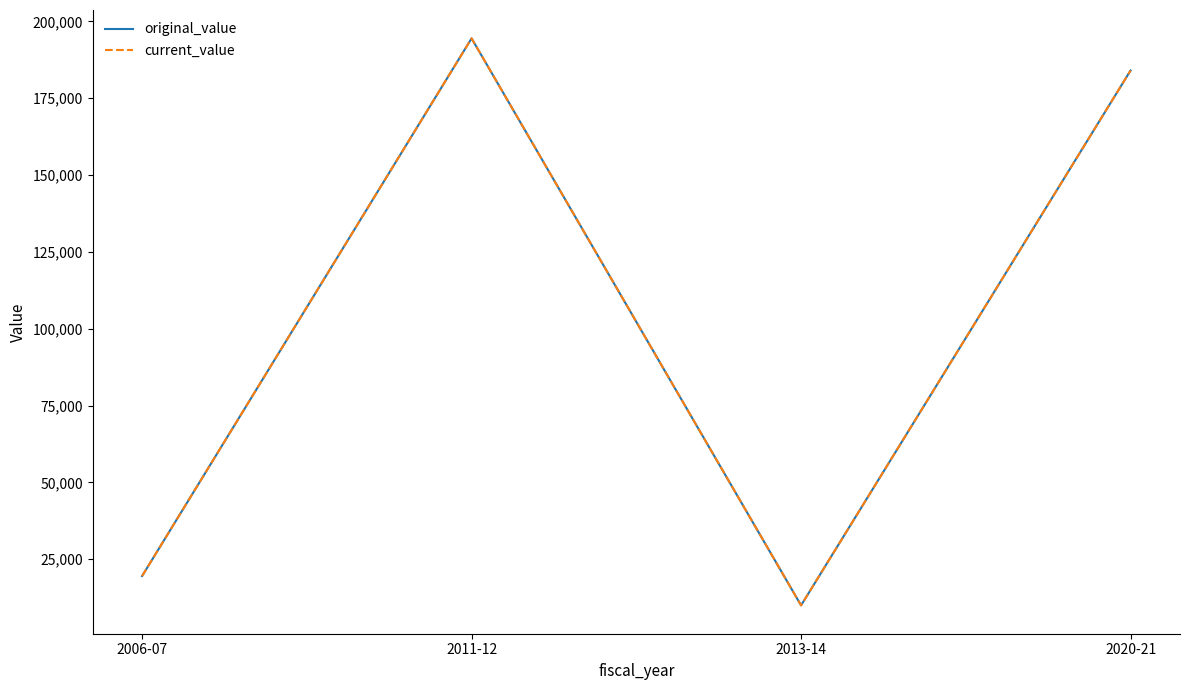

Reading left to right, what are all the values shown in this chart?

original_value: 19530.0	194453.5	9996.0	184000.0
current_value: 19530.0	194453.5	9996.0	184000.0